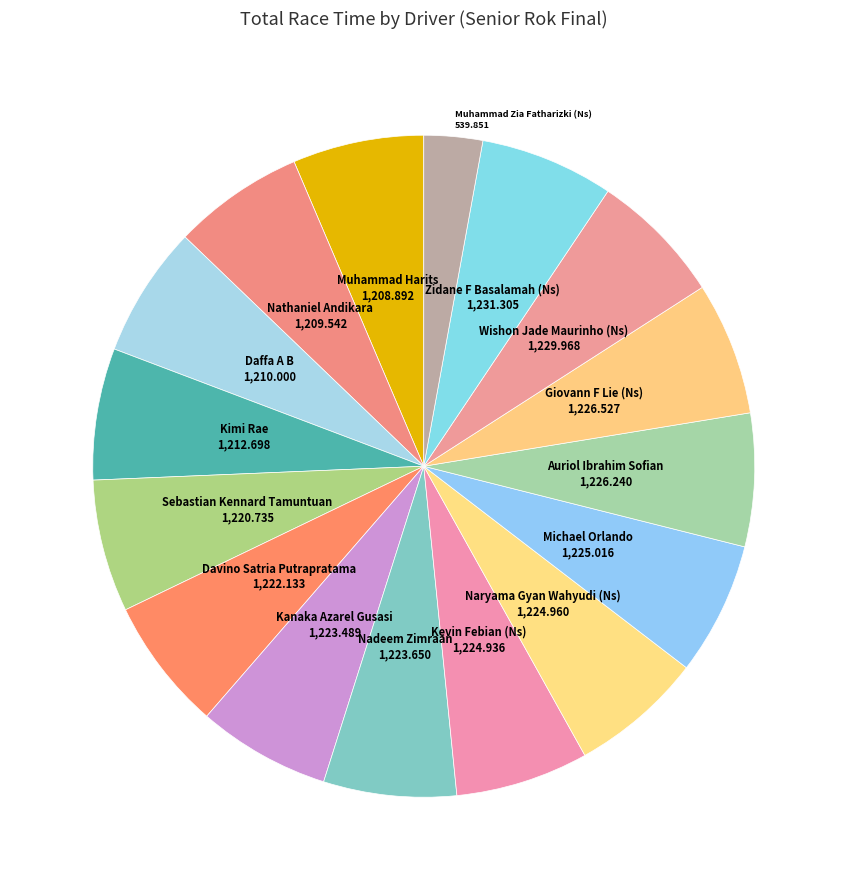

What is the largest slice in the pie chart?

Zidane F Basalamah (Ns)